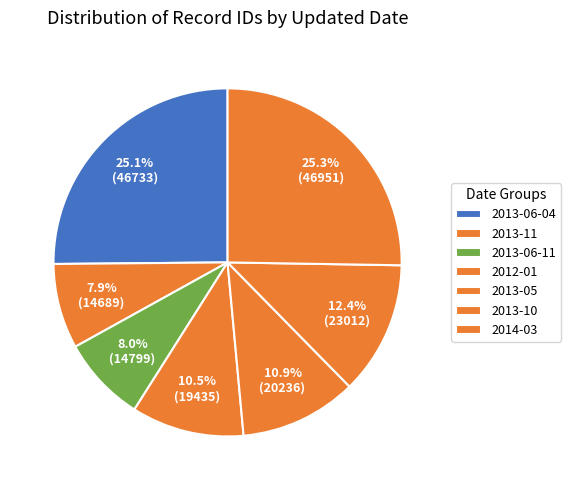

Is it true that 2013-06-04 is 1% of the pie?

False